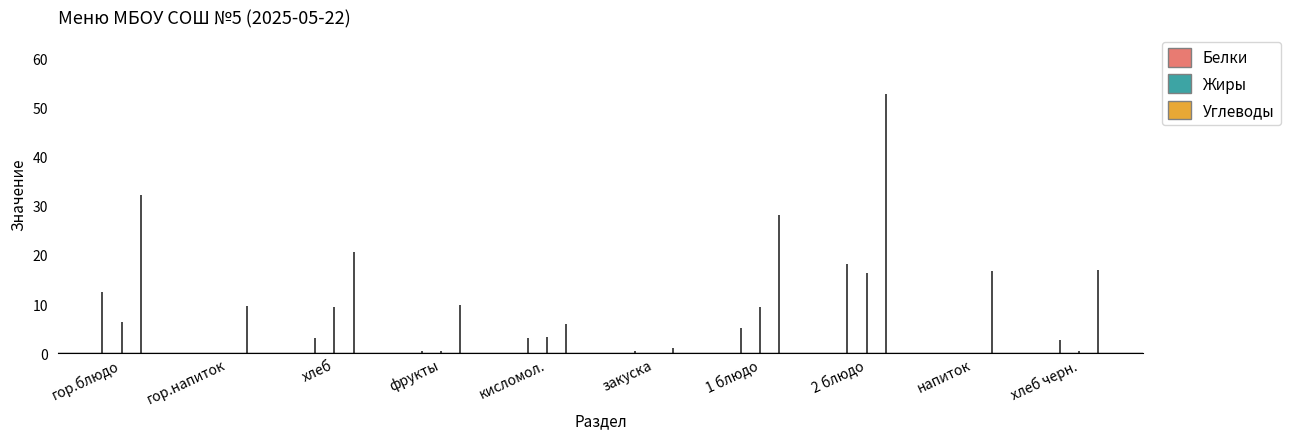

What is the sum of the Белки values at гор.блюдо and гор.напиток?

12.5